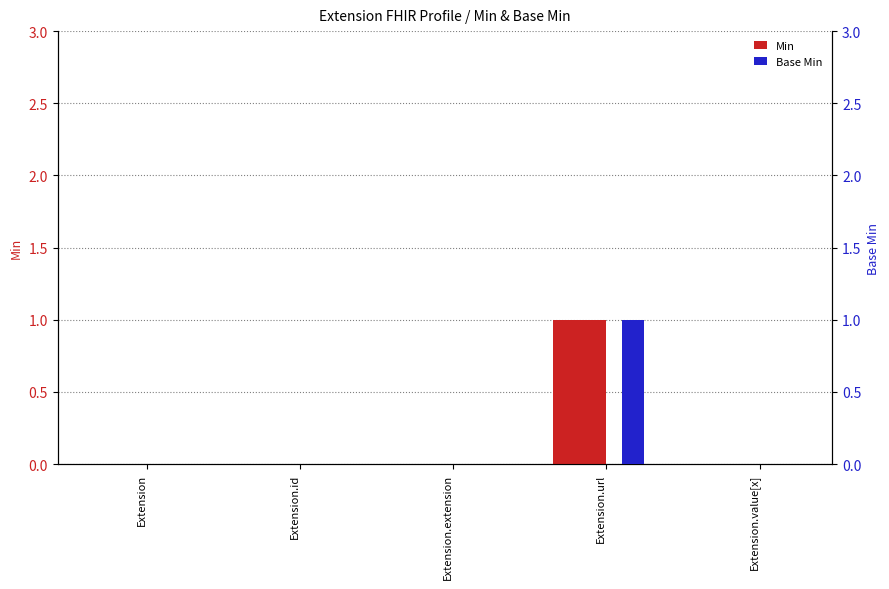

Where is Min nearest to the value 0?

Extension